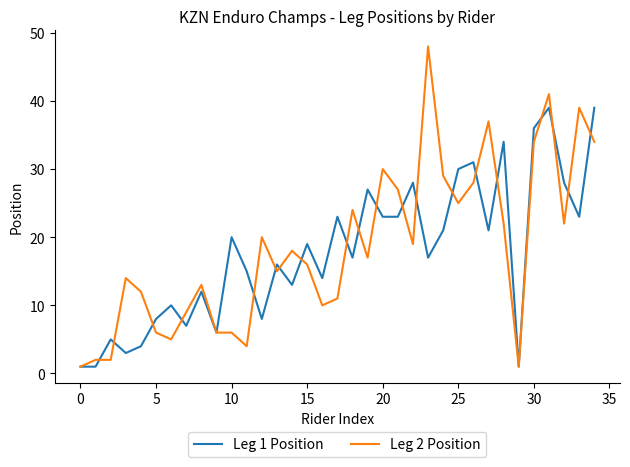

Reading left to right, what are all the values shown in this chart?

Leg 1 Position: 1	1	5	3	4	8	10	7	12	6	20	15	8	16	13	19	14	23	17	27	23	23	28	17	21	30	31	21	34	1	36	39	28	23	39
Leg 2 Position: 1	2	2	14	12	6	5	9	13	6	6	4	20	15	18	16	10	11	24	17	30	27	19	48	29	25	28	37	22	1	34	41	22	39	34